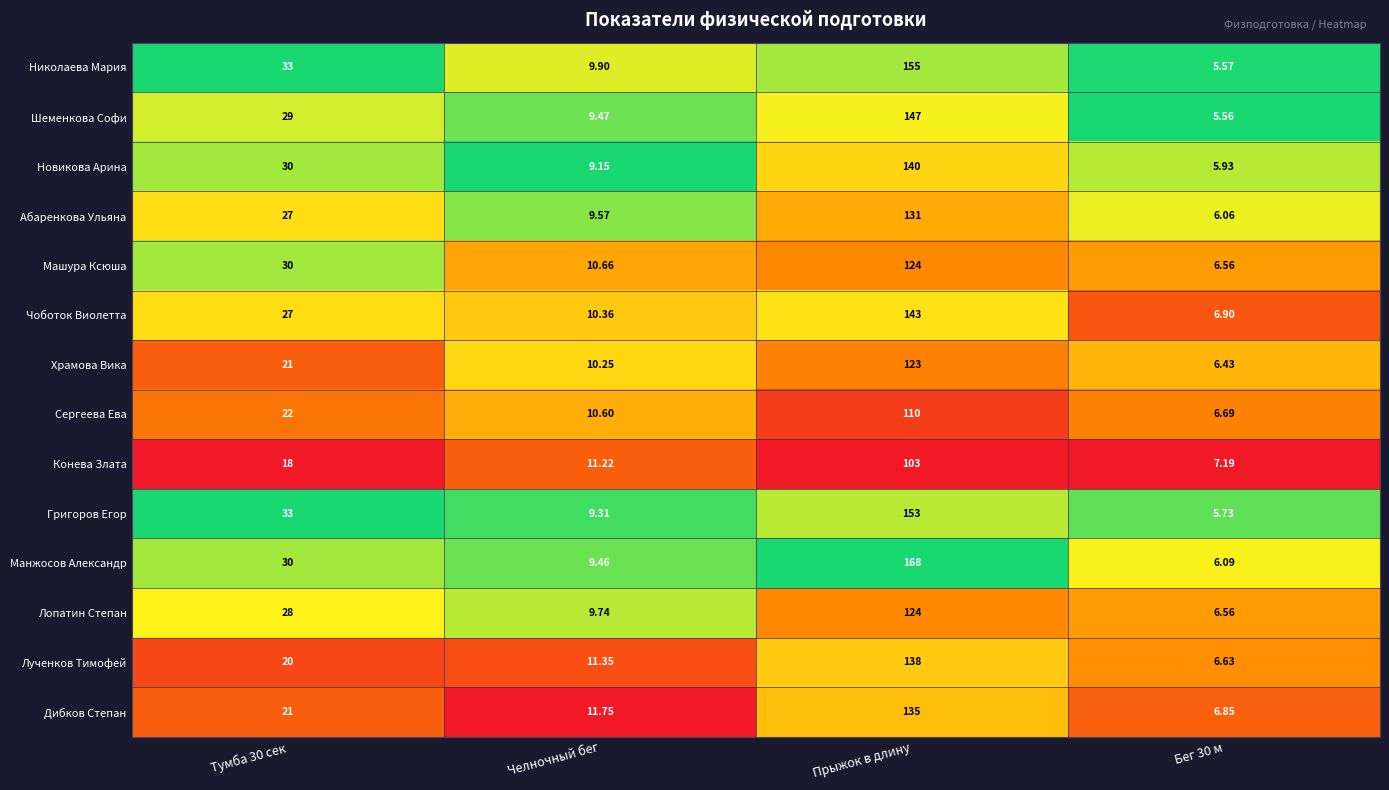

At which category does the chart reach its peak across all series?

Прыжок в длину